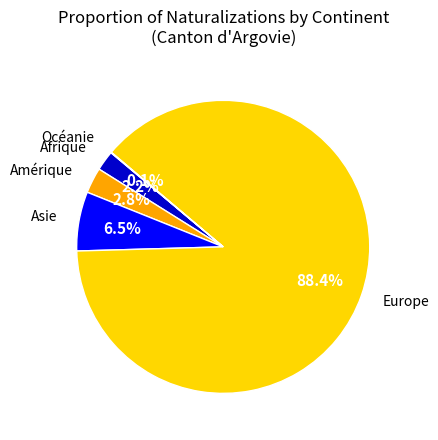

Is there a majority slice in this chart?

Yes